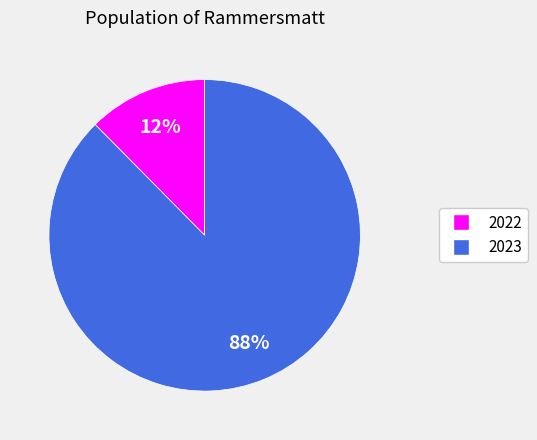

How many slices are in this pie chart?

2